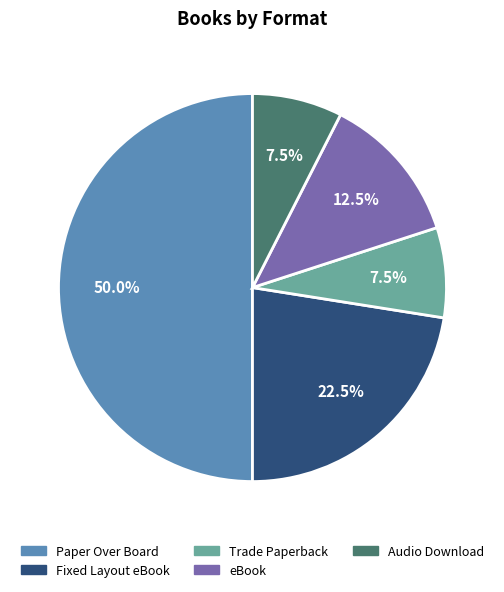

What is the largest slice in the pie chart?

Paper Over Board